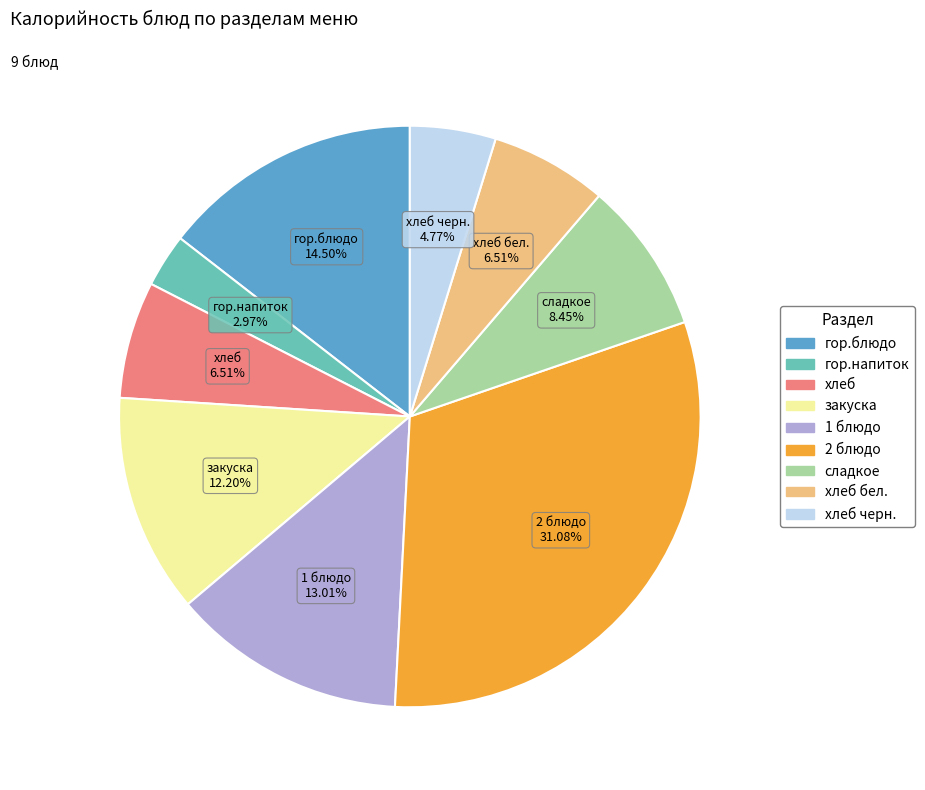

Is there any slice that represents more than half of the pie?

No